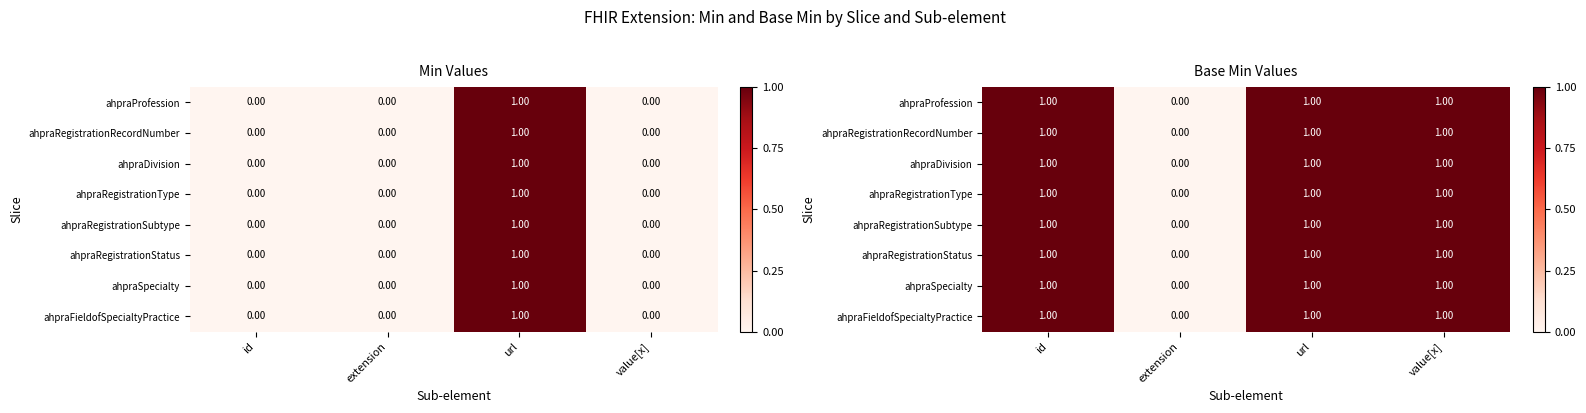

List the labels in order of ahpraRegistrationSubtype value, largest first.

id, url, value[x], extension